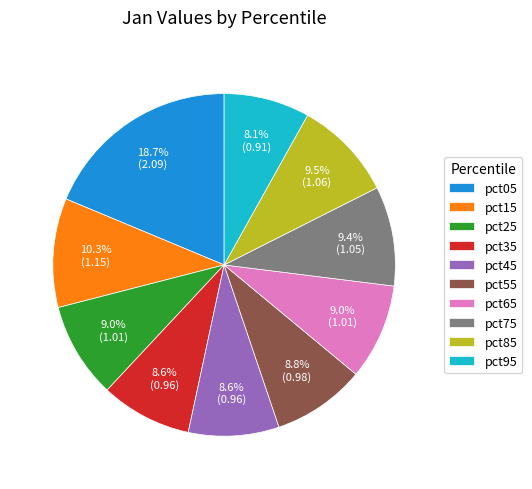

What is the ratio of the value at pct35 to the value at pct25?

1.0